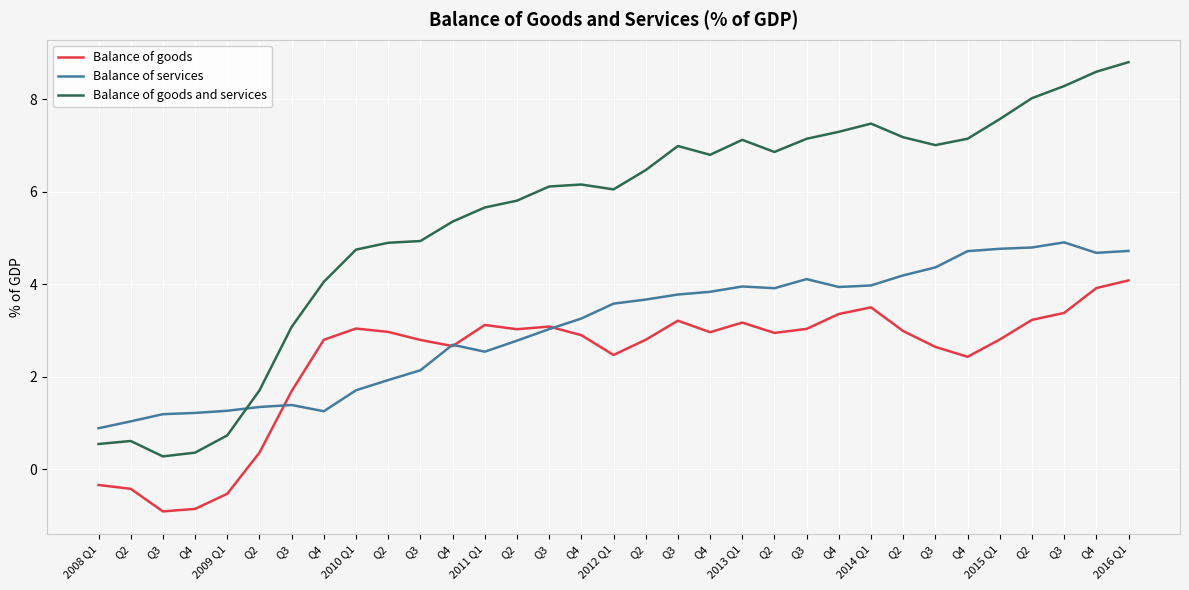

How many lines are shown in the chart?

3